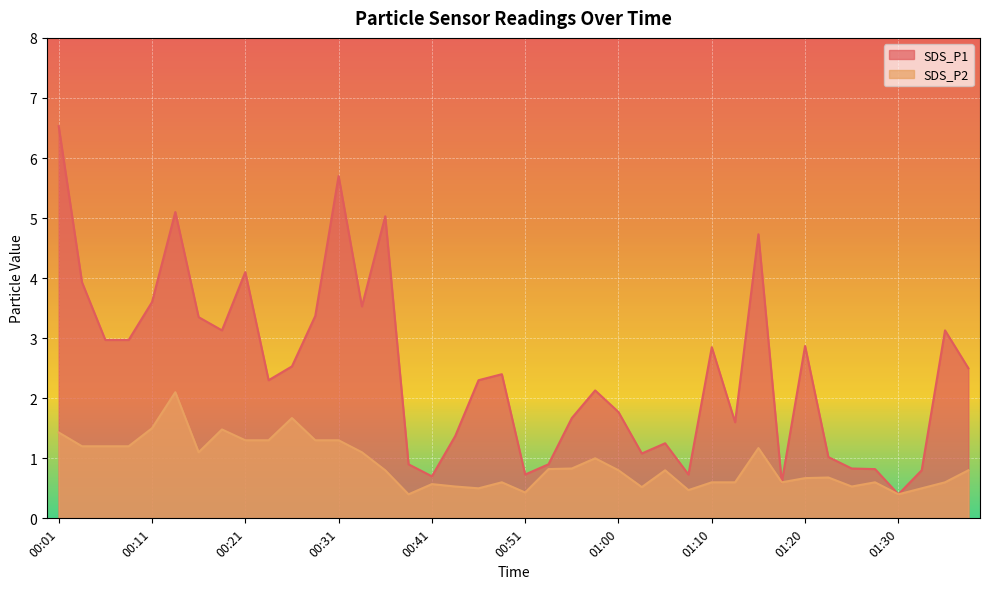

What is the value of the SDS_P1 point at the 34th from the left?

1.0